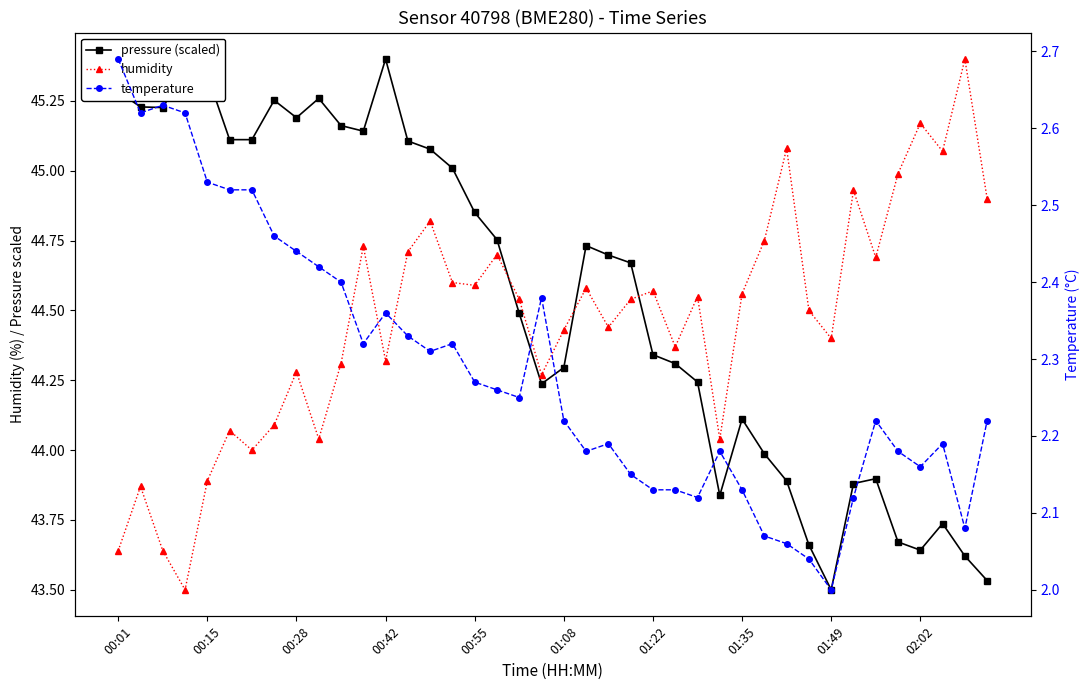

At which category is the sum across all series the highest?

14